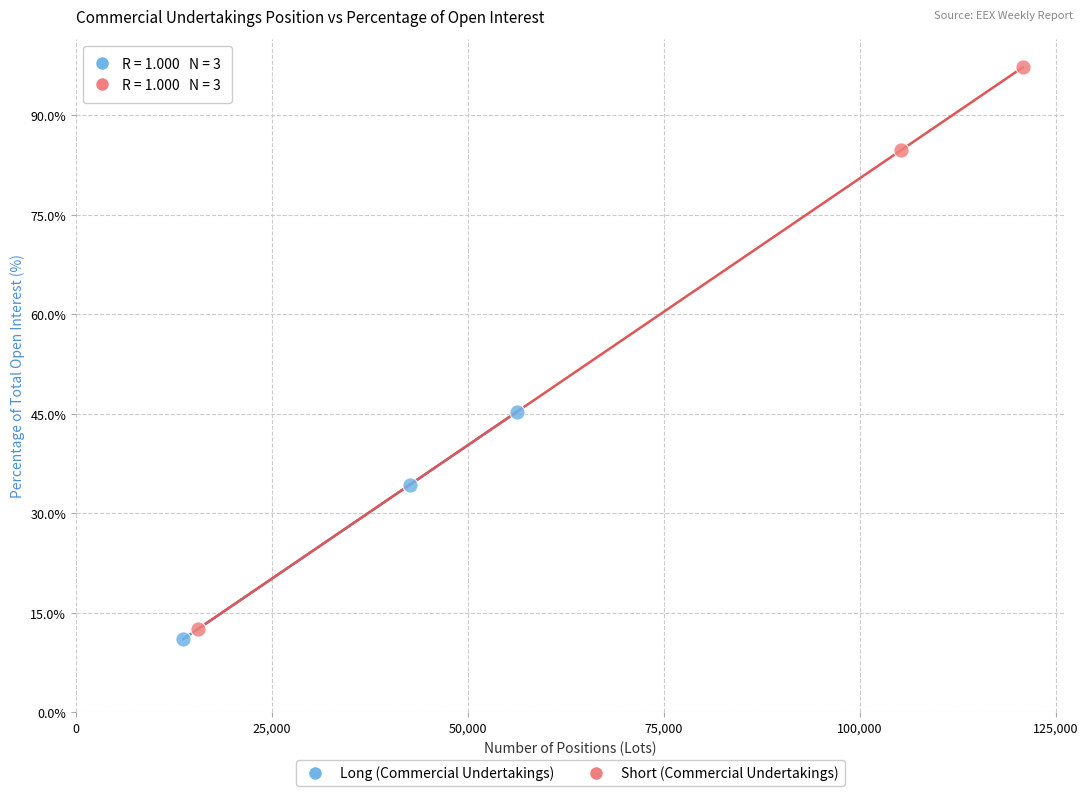

Which series contains the lowest Y value?

Long (Commercial Undertakings)